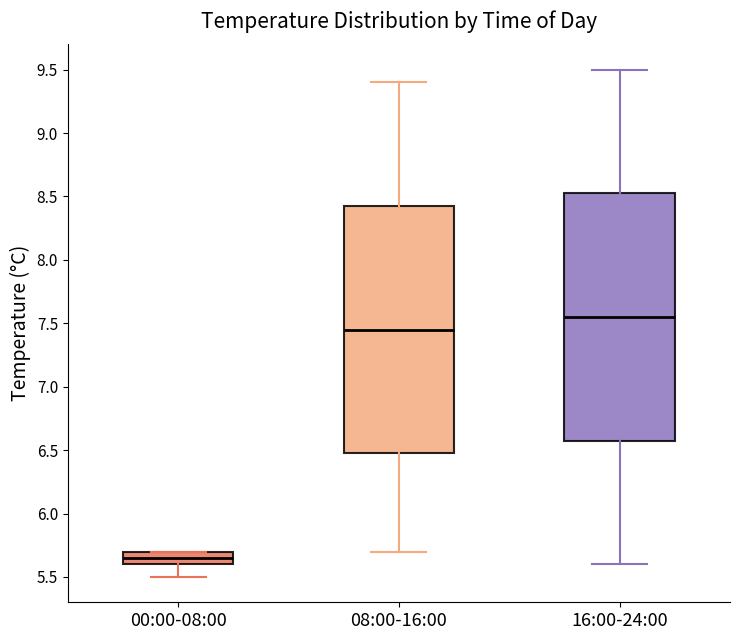

Reading left to right, transcribe this box plot: for each box, give where its median line is, the range the box spans, and where its two whiskers end, as read against the y-axis. The values are not printed on the chart, so give them approximately, as read against the axis.

00:00-08:00: median 5.65, box 5.60 to 5.70, whiskers 5.50 to 5.70
08:00-16:00: median 7.45, box 6.50 to 8.45, whiskers 5.70 to 9.40
16:00-24:00: median 7.55, box 6.60 to 8.55, whiskers 5.60 to 9.50